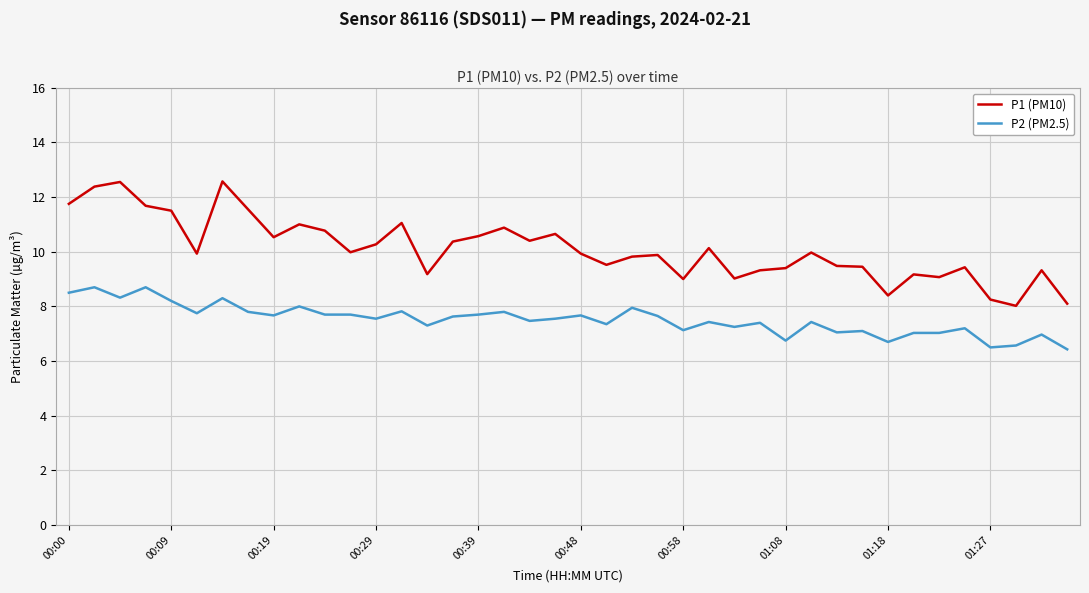

True or false: P1 (PM10) and P2 (PM2.5) intersect in this chart.

False